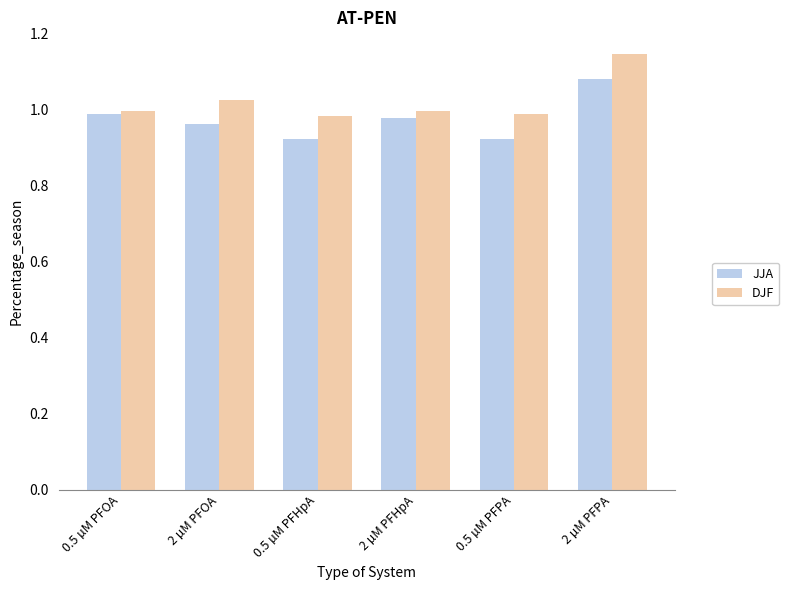

What is the sum of all JJA values?

5.9